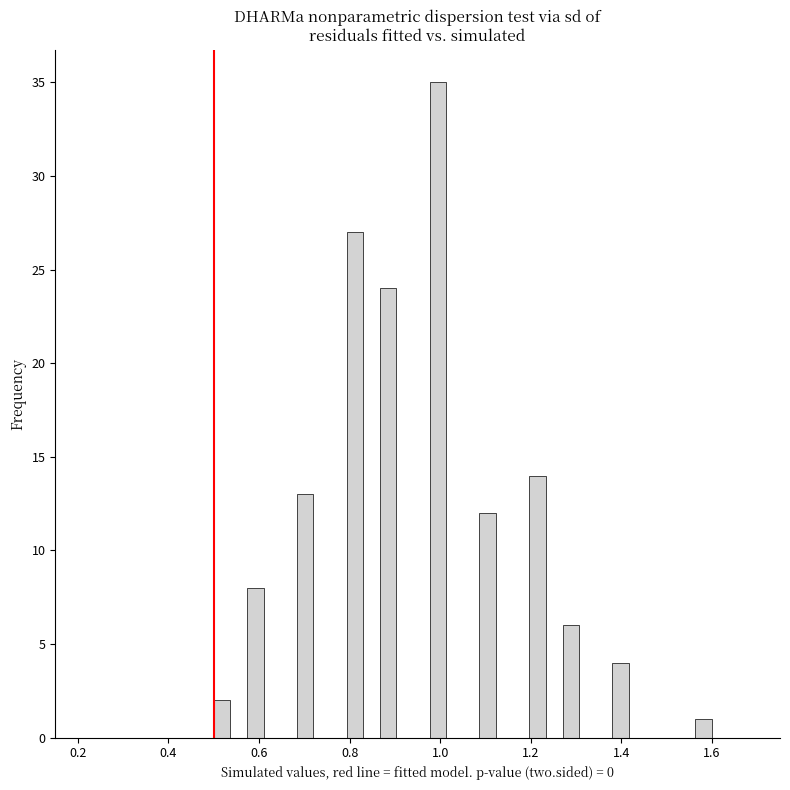

Read against the x-axis, roughly where is the centre of the tallest bar?

1.00